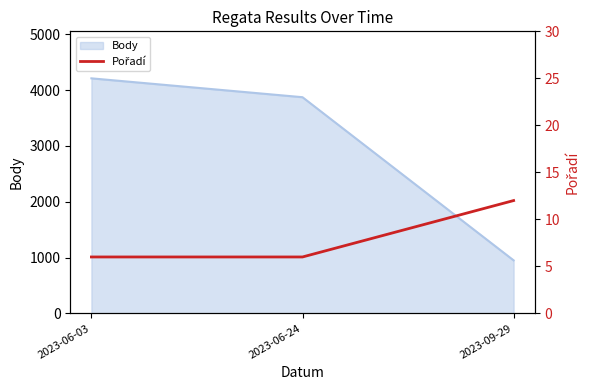

List the labels in order of Body value, largest first.

2023-06-03, 2023-06-24, 2023-09-29